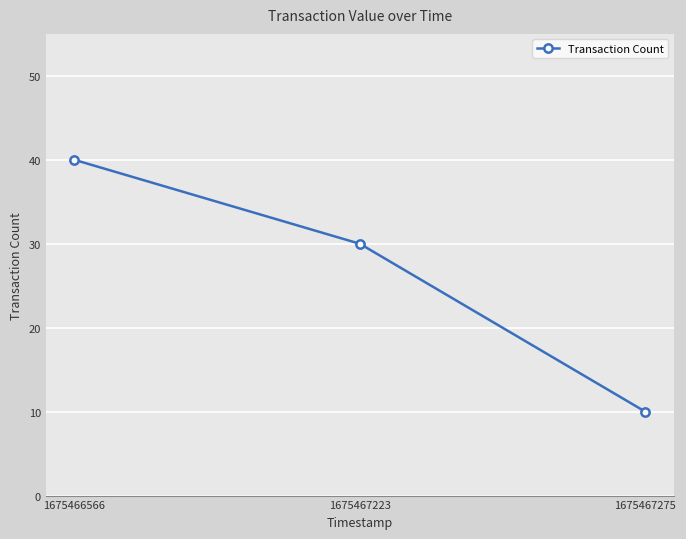

Rank the categories by value from lowest to highest.

1675467275, 1675467223, 1675466566